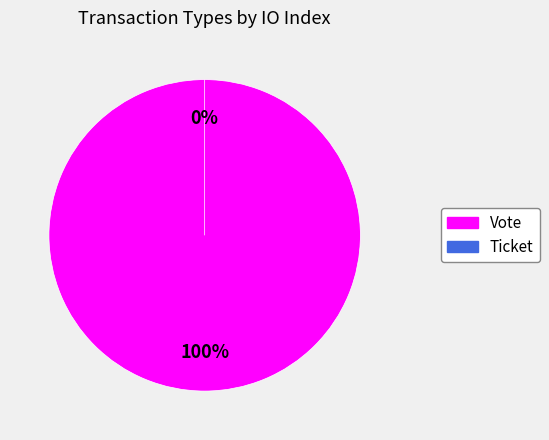

How many segments does this pie chart have?

2